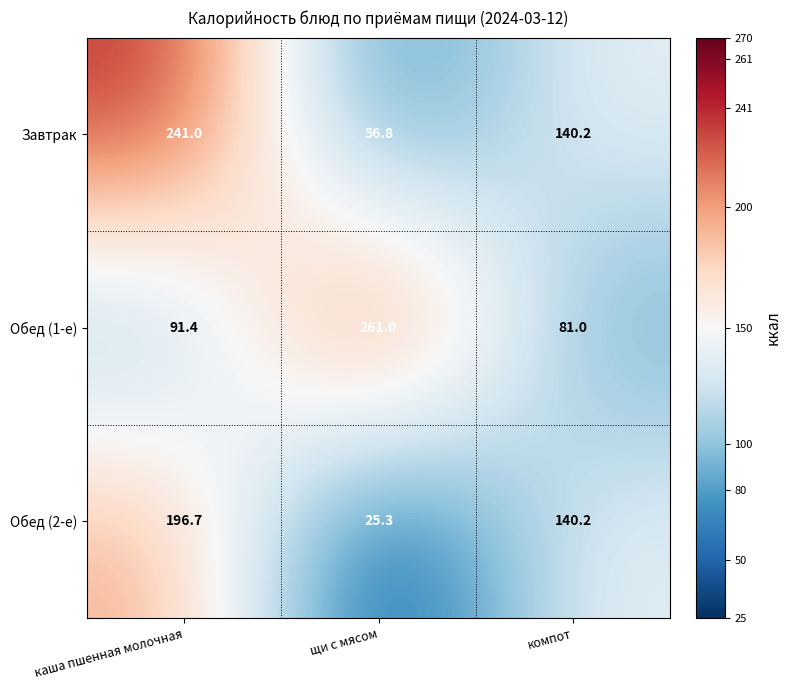

What is the difference between the maximum and minimum values in the Завтрак series?

184.2